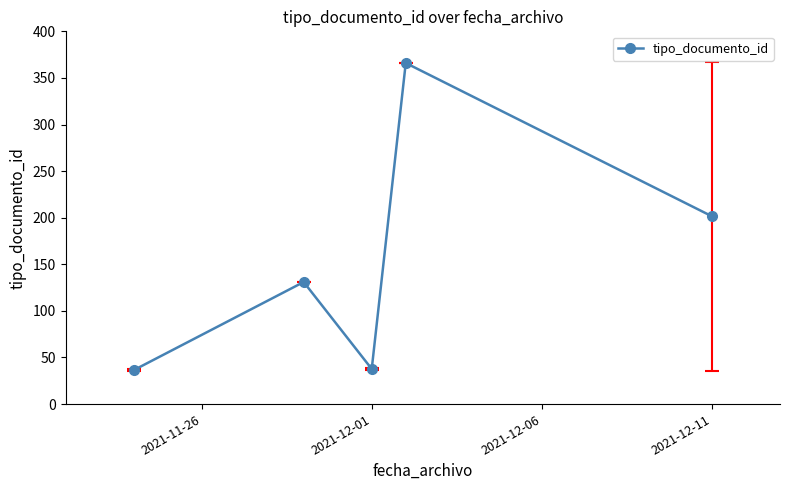

What is the value of the 1st point from the left?

36.3